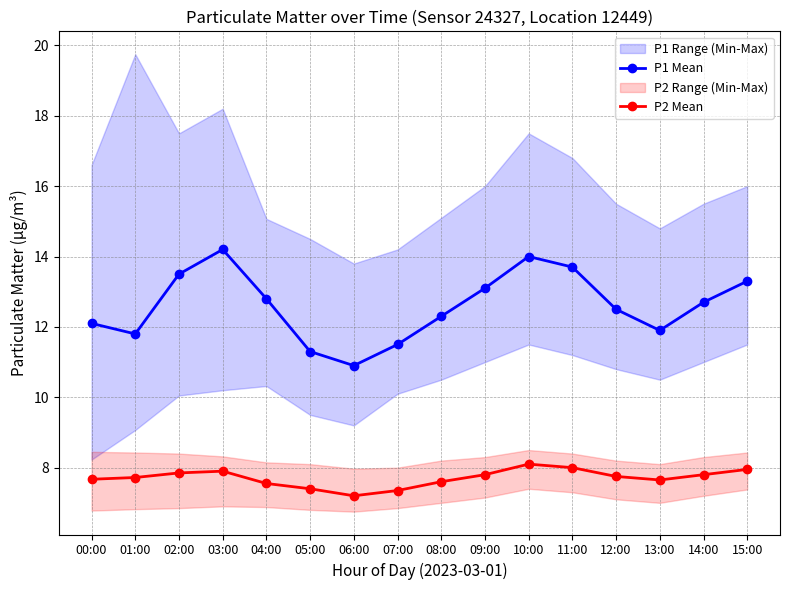

The P1 Mean series shows 4.0 at 11:00. True or false?

False